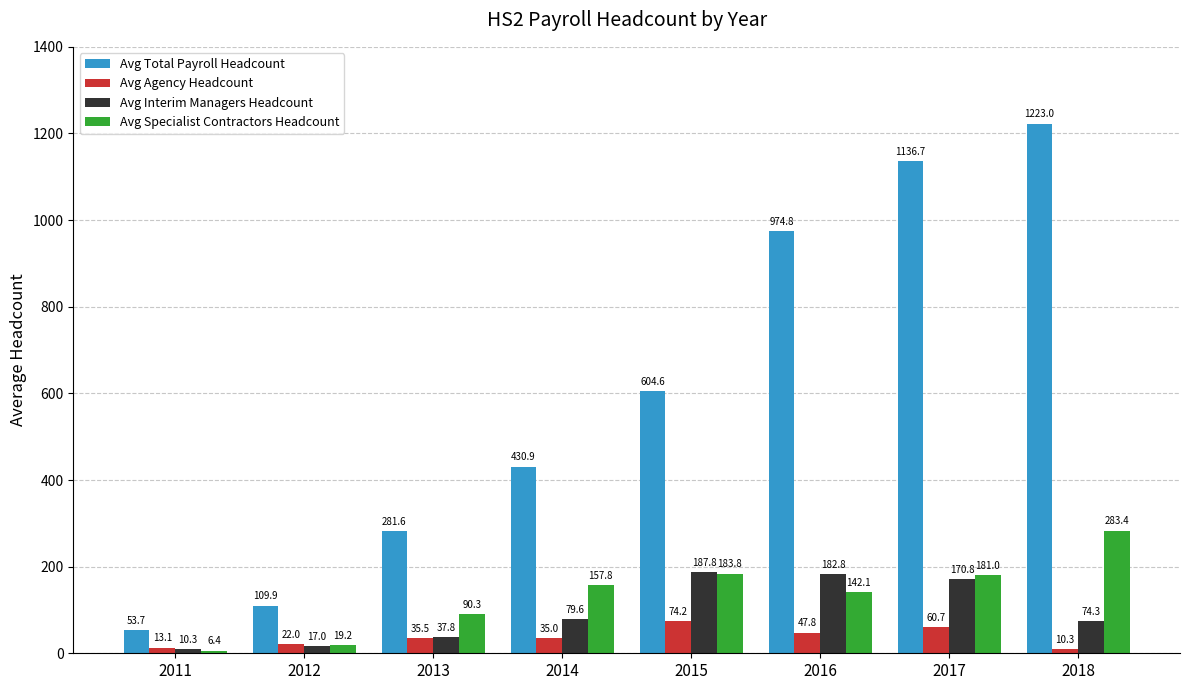

The value of Avg Total Payroll Headcount at 2018 is 267.6. True or false?

False